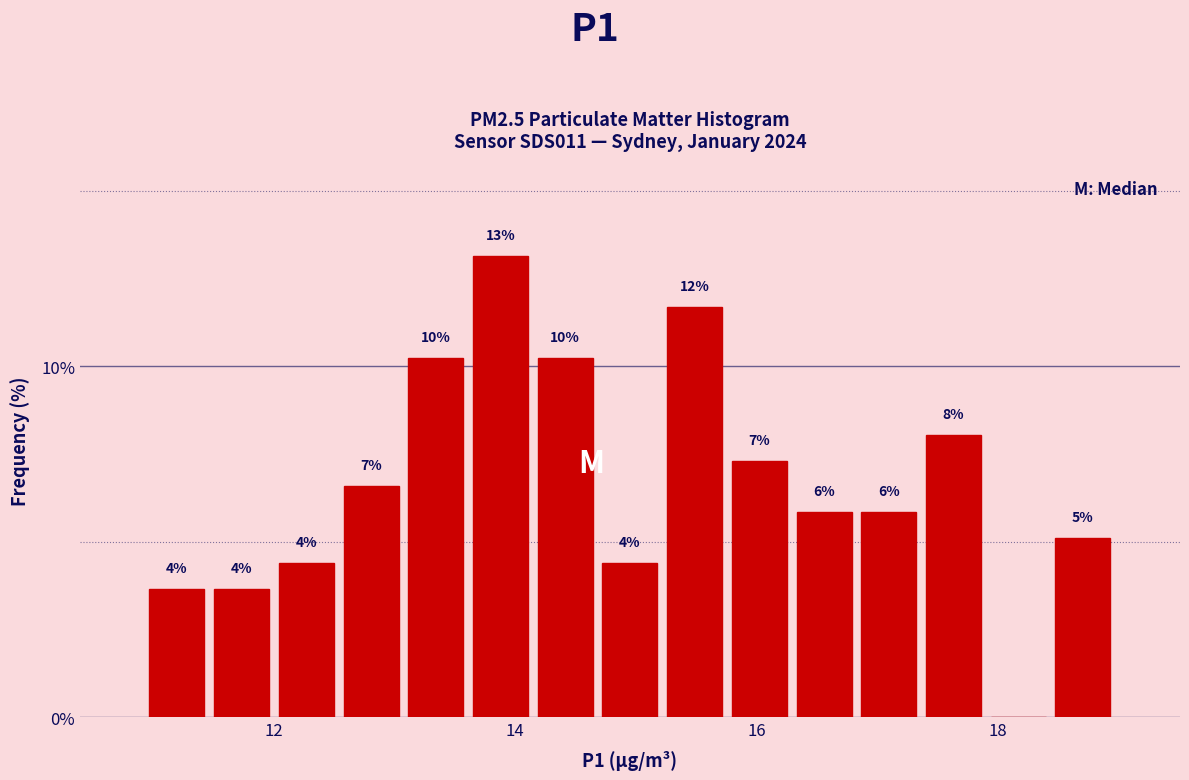

Read against the x-axis, roughly where is the centre of the tallest bar?

13.8